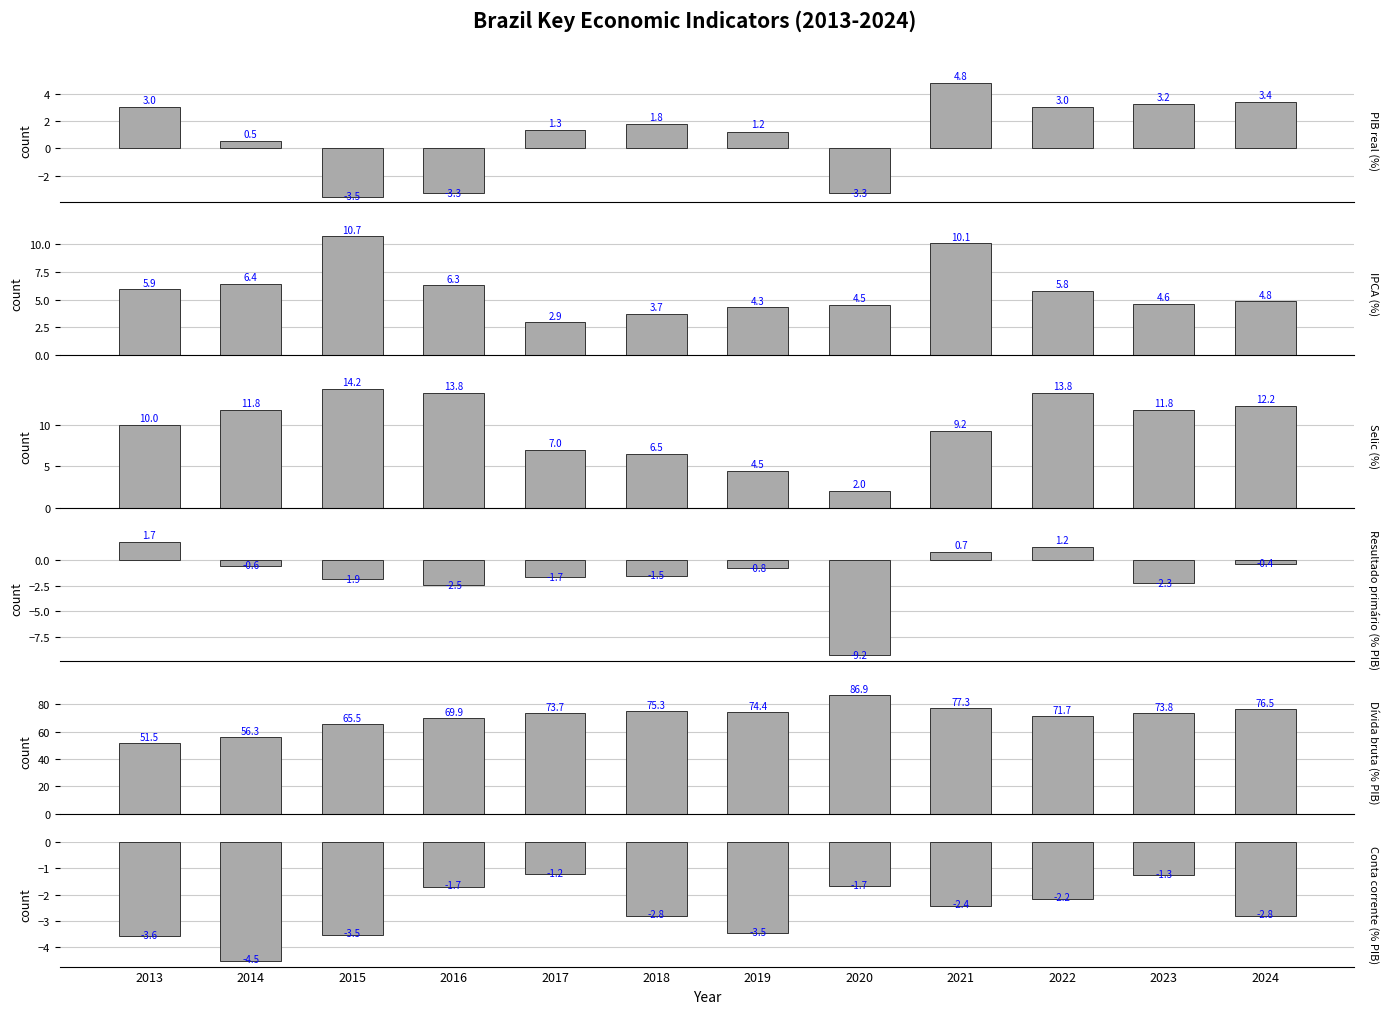

What are all the series names shown in the legend?

PIB real (%), IPCA (%), Selic (%), Resultado primário (% PIB), Dívida bruta (% PIB), Conta corrente (% PIB)